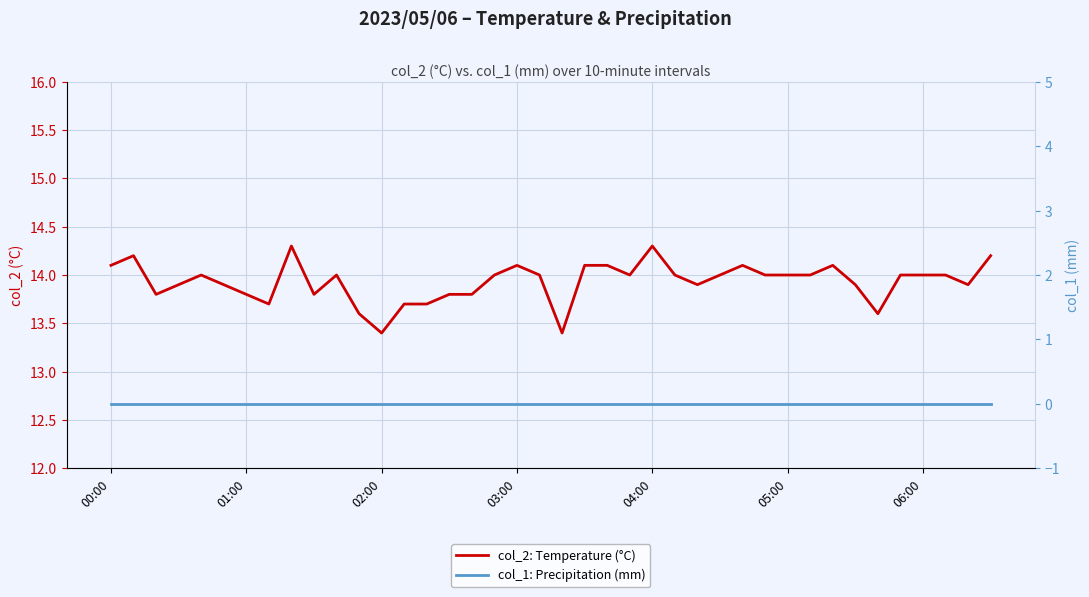

How many data points does each series have?

40